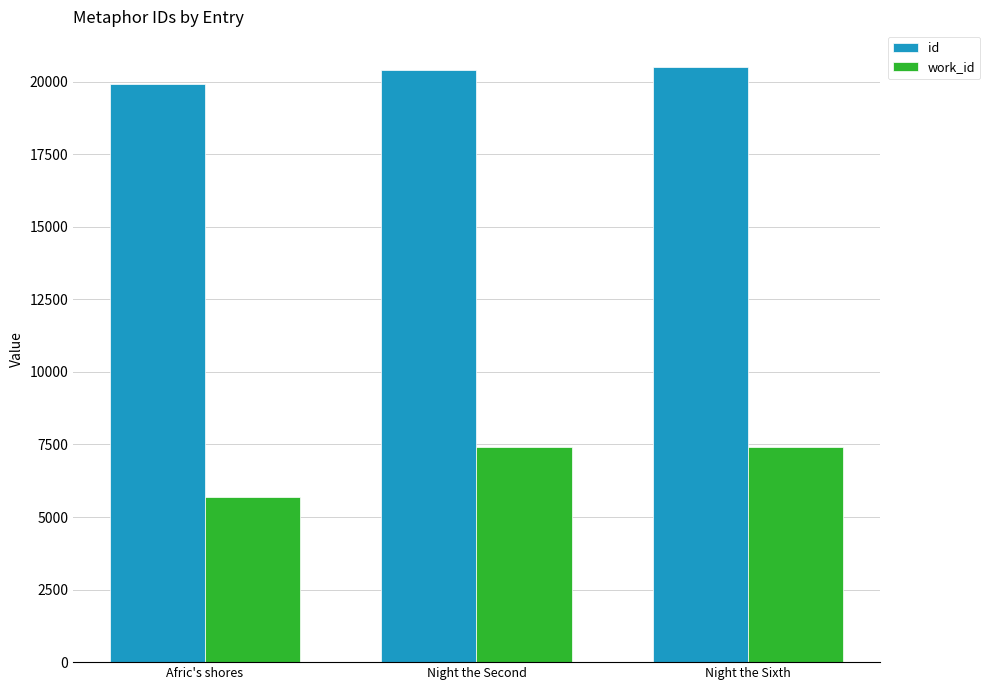

Which category has the lowest value across all series?

Afric's shores